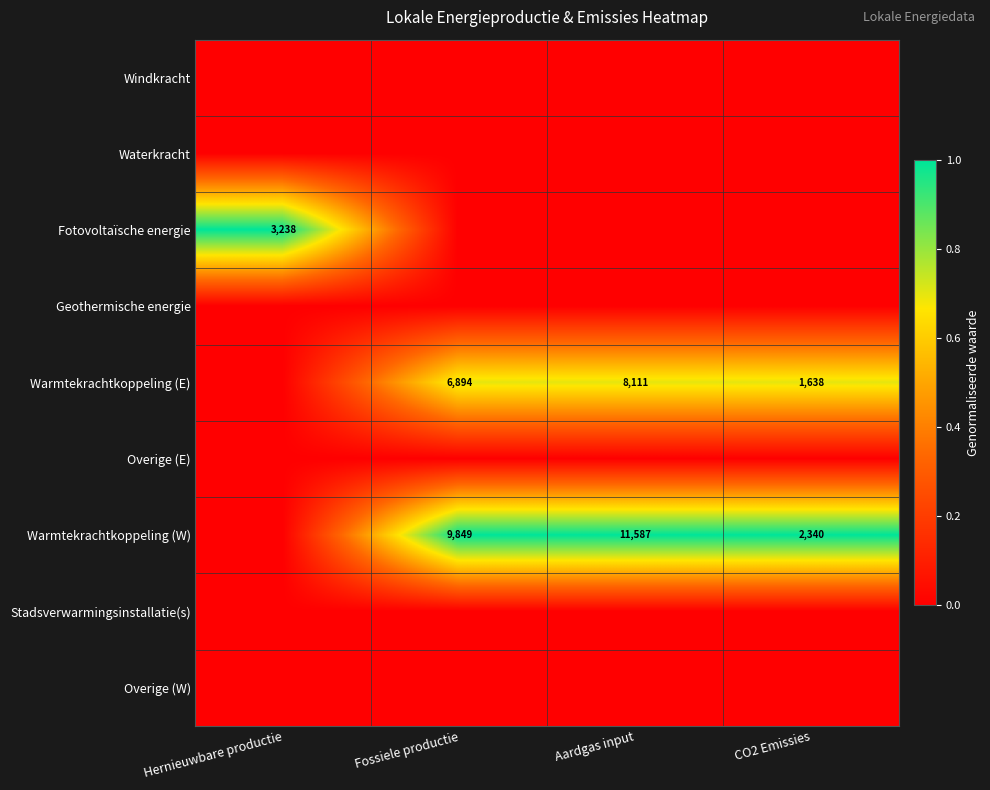

What is the difference between the Warmtekrachtkoppeling (W) values at CO2 Emissies and Fossiele productie?

7509